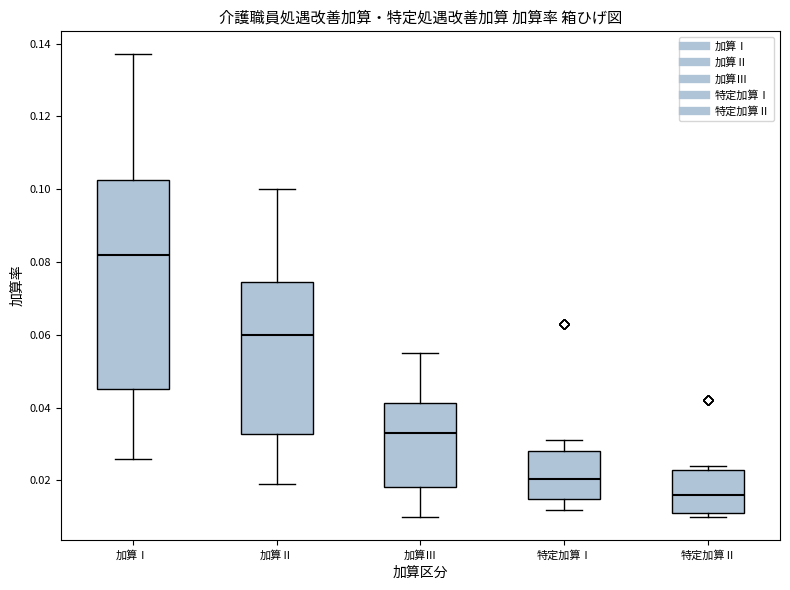

Reading left to right, read every box against the y-axis: the position of its median line, the range the box covers, and the ends of its whiskers. The values are not printed on the chart, so give them approximately, as read against the axis.

加算Ⅰ: median 0.082, box 0.046 to 0.102, whiskers 0.026 to 0.138
加算Ⅱ: median 0.060, box 0.032 to 0.074, whiskers 0.020 to 0.100
加算Ⅲ: median 0.034, box 0.018 to 0.042, whiskers 0.010 to 0.056
特定加算Ⅰ: median 0.020, box 0.016 to 0.028, whiskers 0.012 to 0.032
特定加算Ⅱ: median 0.016, box 0.012 to 0.024, whiskers 0.010 to 0.024 (just above the box's upper edge)